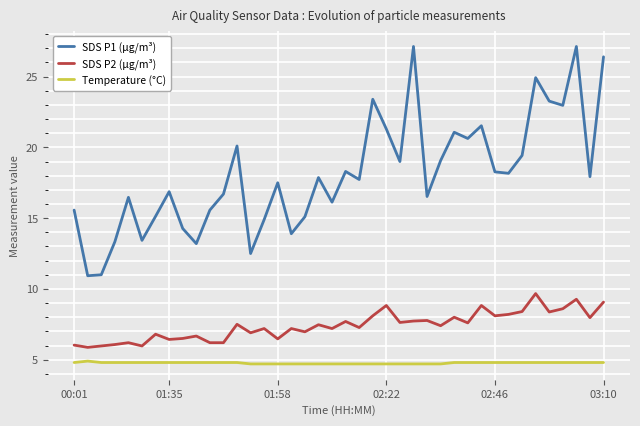

What is the difference between the maximum and minimum values in the SDS P1 (µg/m³) series?

16.2